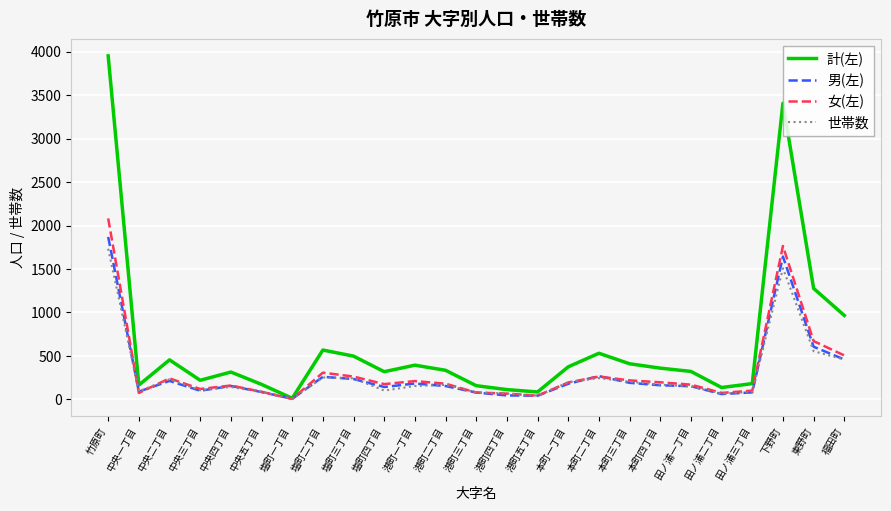

Read the 男(左) value at 竹原町.

1869